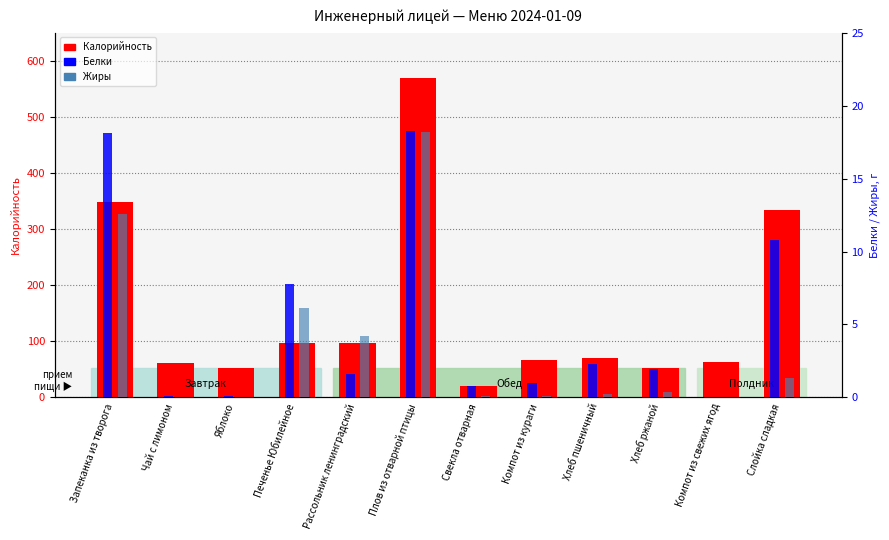

Is it true that Калорийность equals 11.0 at Свекла отварная?

False